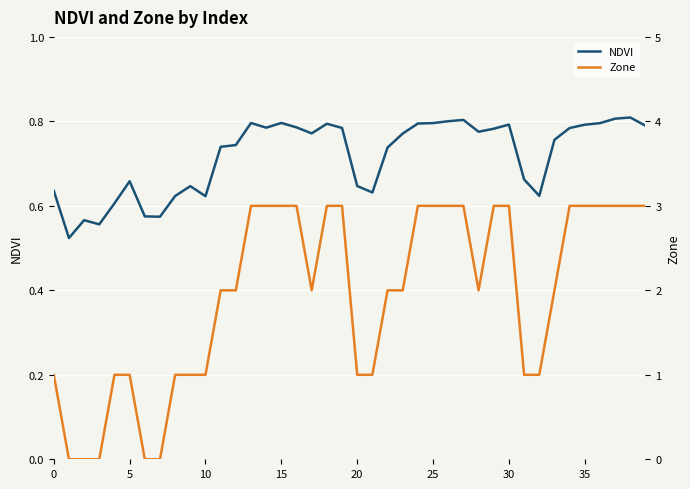

True or false: NDVI and Zone intersect in this chart.

True